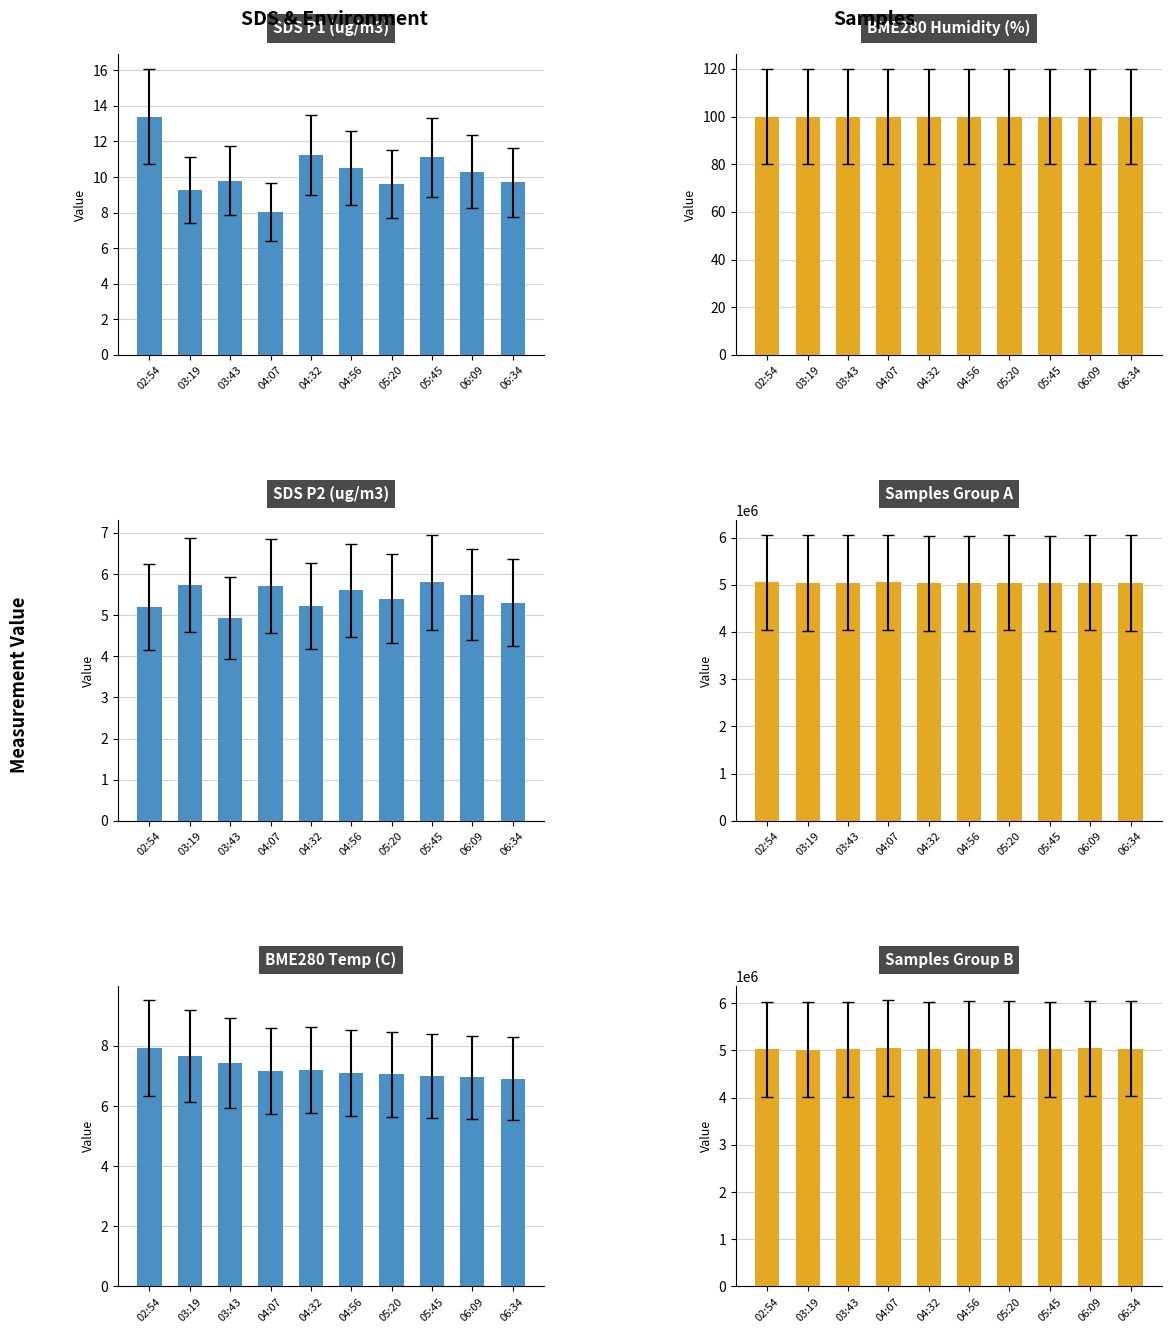

What is the value of the Samples_M bar at the 4th from the left?

5053837.0